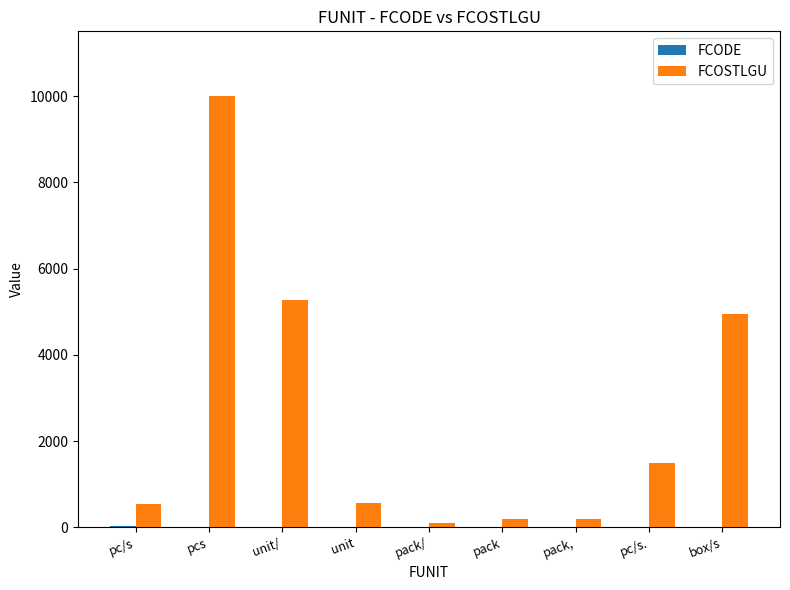

What is the total value across all series at pack,?

201